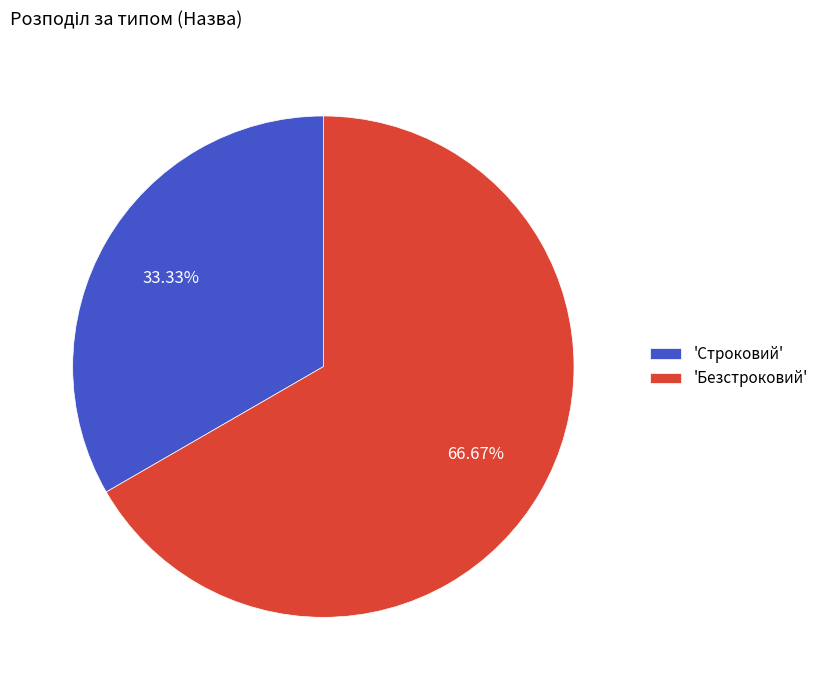

How many slices are in this pie chart?

2